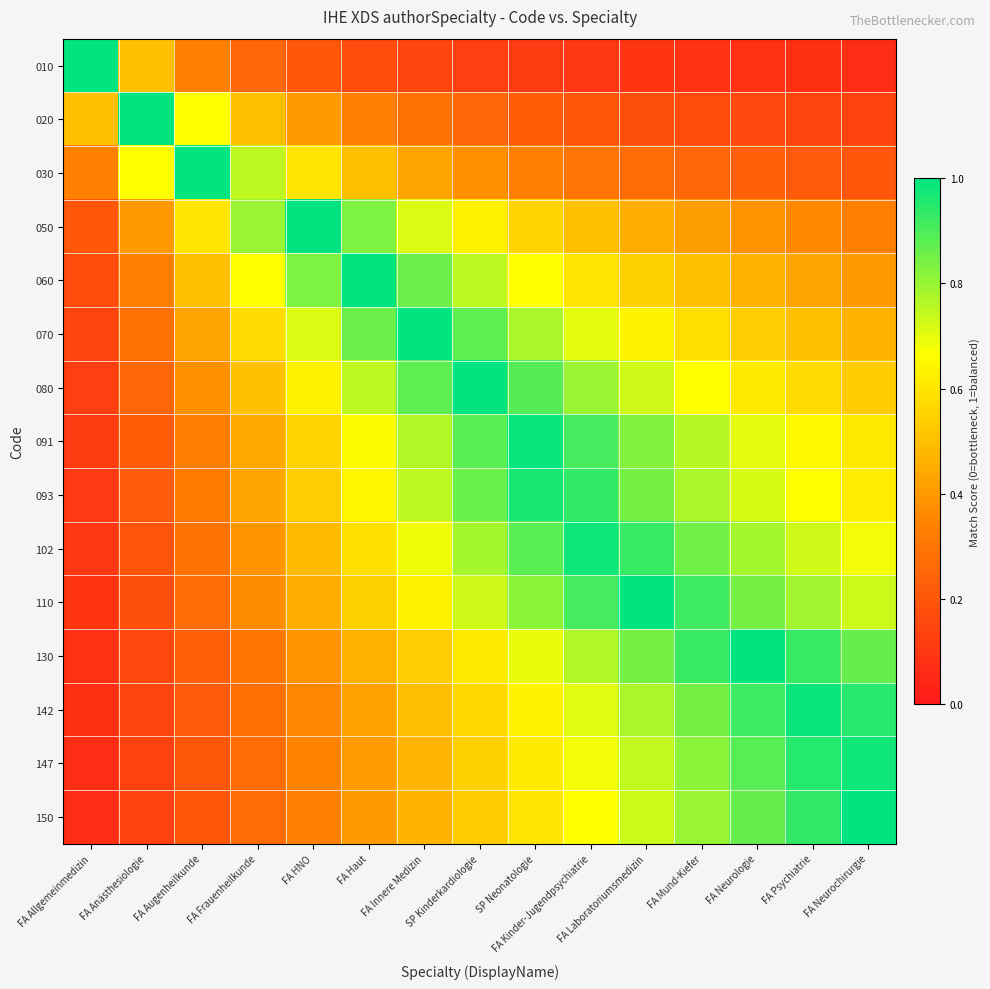

Reading right to left, list all the values displayed in this chart.

010: FA Neurochirurgie=0.1	FA Psychiatrie=0.1	FA Neurologie=0.1	FA Mund-Kiefer=0.1	FA Laboratoriumsmedizin=0.1	FA Kinder-Jugendpsychiatrie=0.1	SP Neonatologie=0.1	SP Kinderkardiologie=0.1	FA Innere Medizin=0.1	FA Haut=0.2	FA HNO=0.2	FA Frauenheilkunde=0.2	FA Augenheilkunde=0.3	FA Anästhesiologie=0.5	FA Allgemeinmedizin=1.0
020: FA Neurochirurgie=0.1	FA Psychiatrie=0.1	FA Neurologie=0.2	FA Mund-Kiefer=0.2	FA Laboratoriumsmedizin=0.2	FA Kinder-Jugendpsychiatrie=0.2	SP Neonatologie=0.2	SP Kinderkardiologie=0.2	FA Innere Medizin=0.3	FA Haut=0.3	FA HNO=0.4	FA Frauenheilkunde=0.5	FA Augenheilkunde=0.7	FA Anästhesiologie=1.0	FA Allgemeinmedizin=0.5
030: FA Neurochirurgie=0.2	FA Psychiatrie=0.2	FA Neurologie=0.2	FA Mund-Kiefer=0.2	FA Laboratoriumsmedizin=0.3	FA Kinder-Jugendpsychiatrie=0.3	SP Neonatologie=0.3	SP Kinderkardiologie=0.4	FA Innere Medizin=0.4	FA Haut=0.5	FA HNO=0.6	FA Frauenheilkunde=0.8	FA Augenheilkunde=1.0	FA Anästhesiologie=0.7	FA Allgemeinmedizin=0.3
050: FA Neurochirurgie=0.3	FA Psychiatrie=0.4	FA Neurologie=0.4	FA Mund-Kiefer=0.4	FA Laboratoriumsmedizin=0.5	FA Kinder-Jugendpsychiatrie=0.5	SP Neonatologie=0.6	SP Kinderkardiologie=0.6	FA Innere Medizin=0.7	FA Haut=0.8	FA HNO=1.0	FA Frauenheilkunde=0.8	FA Augenheilkunde=0.6	FA Anästhesiologie=0.4	FA Allgemeinmedizin=0.2
060: FA Neurochirurgie=0.4	FA Psychiatrie=0.4	FA Neurologie=0.5	FA Mund-Kiefer=0.5	FA Laboratoriumsmedizin=0.5	FA Kinder-Jugendpsychiatrie=0.6	SP Neonatologie=0.7	SP Kinderkardiologie=0.8	FA Innere Medizin=0.9	FA Haut=1.0	FA HNO=0.8	FA Frauenheilkunde=0.7	FA Augenheilkunde=0.5	FA Anästhesiologie=0.3	FA Allgemeinmedizin=0.2
070: FA Neurochirurgie=0.5	FA Psychiatrie=0.5	FA Neurologie=0.5	FA Mund-Kiefer=0.6	FA Laboratoriumsmedizin=0.6	FA Kinder-Jugendpsychiatrie=0.7	SP Neonatologie=0.8	SP Kinderkardiologie=0.9	FA Innere Medizin=1.0	FA Haut=0.9	FA HNO=0.7	FA Frauenheilkunde=0.6	FA Augenheilkunde=0.4	FA Anästhesiologie=0.3	FA Allgemeinmedizin=0.1
080: FA Neurochirurgie=0.5	FA Psychiatrie=0.6	FA Neurologie=0.6	FA Mund-Kiefer=0.7	FA Laboratoriumsmedizin=0.7	FA Kinder-Jugendpsychiatrie=0.8	SP Neonatologie=0.9	SP Kinderkardiologie=1.0	FA Innere Medizin=0.9	FA Haut=0.8	FA HNO=0.6	FA Frauenheilkunde=0.5	FA Augenheilkunde=0.4	FA Anästhesiologie=0.2	FA Allgemeinmedizin=0.1
091: FA Neurochirurgie=0.6	FA Psychiatrie=0.7	FA Neurologie=0.7	FA Mund-Kiefer=0.8	FA Laboratoriumsmedizin=0.8	FA Kinder-Jugendpsychiatrie=0.9	SP Neonatologie=1.0	SP Kinderkardiologie=0.9	FA Innere Medizin=0.8	FA Haut=0.7	FA HNO=0.5	FA Frauenheilkunde=0.4	FA Augenheilkunde=0.3	FA Anästhesiologie=0.2	FA Allgemeinmedizin=0.1
093: FA Neurochirurgie=0.6	FA Psychiatrie=0.7	FA Neurologie=0.7	FA Mund-Kiefer=0.8	FA Laboratoriumsmedizin=0.8	FA Kinder-Jugendpsychiatrie=0.9	SP Neonatologie=1.0	SP Kinderkardiologie=0.9	FA Innere Medizin=0.8	FA Haut=0.6	FA HNO=0.5	FA Frauenheilkunde=0.4	FA Augenheilkunde=0.3	FA Anästhesiologie=0.2	FA Allgemeinmedizin=0.1
102: FA Neurochirurgie=0.7	FA Psychiatrie=0.7	FA Neurologie=0.8	FA Mund-Kiefer=0.8	FA Laboratoriumsmedizin=0.9	FA Kinder-Jugendpsychiatrie=1.0	SP Neonatologie=0.9	SP Kinderkardiologie=0.8	FA Innere Medizin=0.7	FA Haut=0.6	FA HNO=0.5	FA Frauenheilkunde=0.4	FA Augenheilkunde=0.3	FA Anästhesiologie=0.2	FA Allgemeinmedizin=0.1
110: FA Neurochirurgie=0.7	FA Psychiatrie=0.8	FA Neurologie=0.8	FA Mund-Kiefer=0.9	FA Laboratoriumsmedizin=1.0	FA Kinder-Jugendpsychiatrie=0.9	SP Neonatologie=0.8	SP Kinderkardiologie=0.7	FA Innere Medizin=0.6	FA Haut=0.5	FA HNO=0.5	FA Frauenheilkunde=0.4	FA Augenheilkunde=0.3	FA Anästhesiologie=0.2	FA Allgemeinmedizin=0.1
130: FA Neurochirurgie=0.9	FA Psychiatrie=0.9	FA Neurologie=1.0	FA Mund-Kiefer=0.9	FA Laboratoriumsmedizin=0.8	FA Kinder-Jugendpsychiatrie=0.8	SP Neonatologie=0.7	SP Kinderkardiologie=0.6	FA Innere Medizin=0.5	FA Haut=0.5	FA HNO=0.4	FA Frauenheilkunde=0.3	FA Augenheilkunde=0.2	FA Anästhesiologie=0.2	FA Allgemeinmedizin=0.1
142: FA Neurochirurgie=0.9	FA Psychiatrie=1.0	FA Neurologie=0.9	FA Mund-Kiefer=0.8	FA Laboratoriumsmedizin=0.8	FA Kinder-Jugendpsychiatrie=0.7	SP Neonatologie=0.6	SP Kinderkardiologie=0.6	FA Innere Medizin=0.5	FA Haut=0.4	FA HNO=0.4	FA Frauenheilkunde=0.3	FA Augenheilkunde=0.2	FA Anästhesiologie=0.1	FA Allgemeinmedizin=0.1
147: FA Neurochirurgie=1.0	FA Psychiatrie=1.0	FA Neurologie=0.9	FA Mund-Kiefer=0.8	FA Laboratoriumsmedizin=0.7	FA Kinder-Jugendpsychiatrie=0.7	SP Neonatologie=0.6	SP Kinderkardiologie=0.5	FA Innere Medizin=0.5	FA Haut=0.4	FA HNO=0.3	FA Frauenheilkunde=0.3	FA Augenheilkunde=0.2	FA Anästhesiologie=0.1	FA Allgemeinmedizin=0.1
150: FA Neurochirurgie=1.0	FA Psychiatrie=0.9	FA Neurologie=0.9	FA Mund-Kiefer=0.8	FA Laboratoriumsmedizin=0.7	FA Kinder-Jugendpsychiatrie=0.7	SP Neonatologie=0.6	SP Kinderkardiologie=0.5	FA Innere Medizin=0.5	FA Haut=0.4	FA HNO=0.3	FA Frauenheilkunde=0.3	FA Augenheilkunde=0.2	FA Anästhesiologie=0.1	FA Allgemeinmedizin=0.1